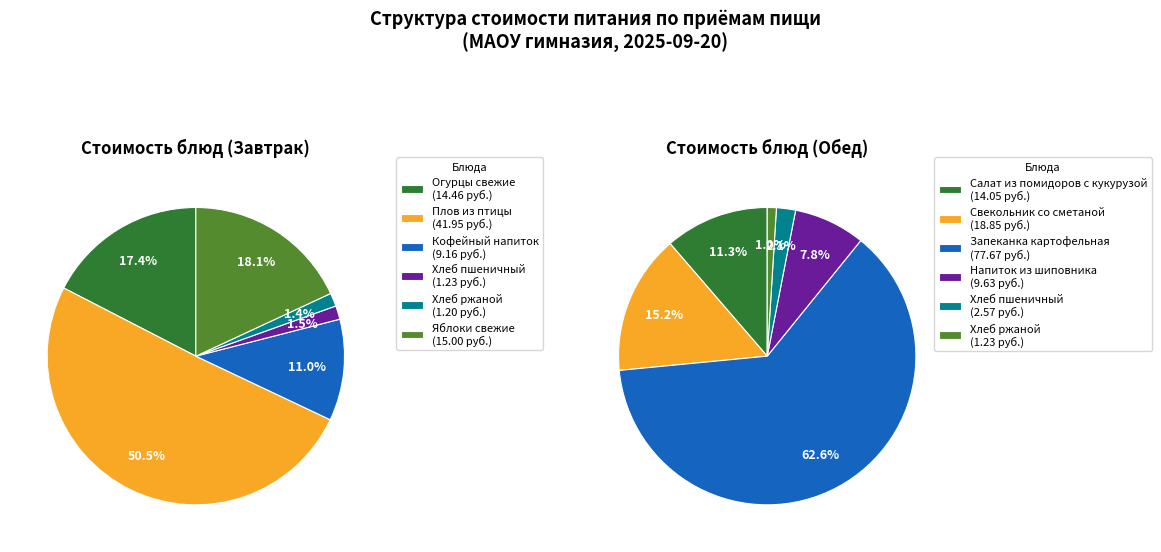

Combined, do 4 and 3 account for over 50%?

No